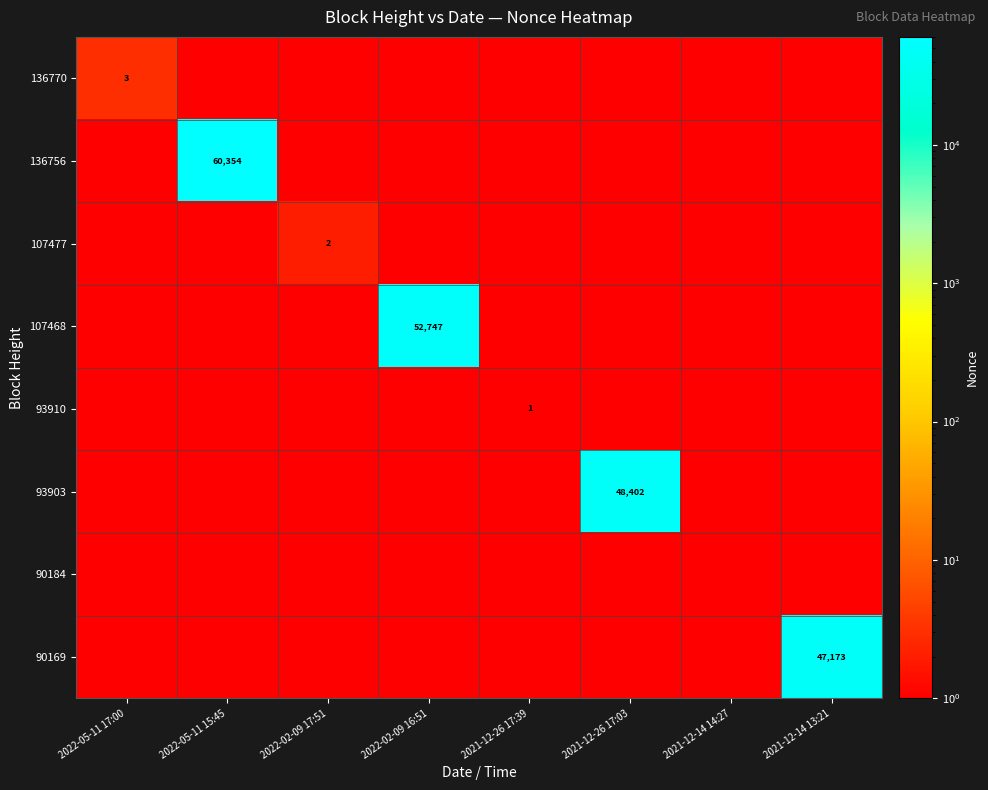

At which category does the chart reach its peak across all series?

2022-05-11 15:45